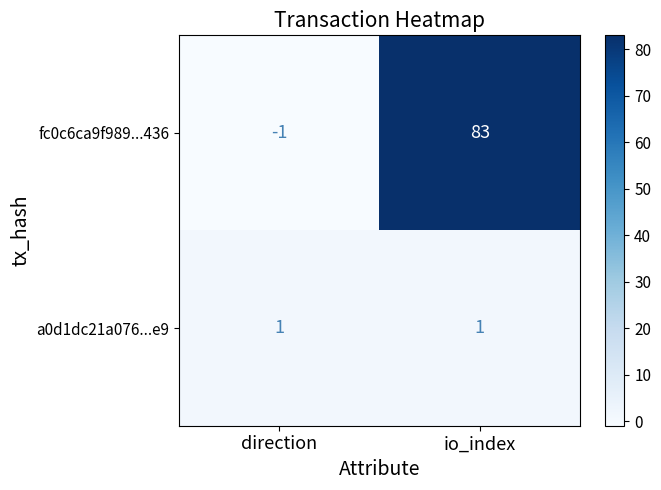

Reading left to right, list all the values displayed in this chart.

fc0c6ca9f989...436: direction=-1	io_index=83
a0d1dc21a076...e9: direction=1	io_index=1